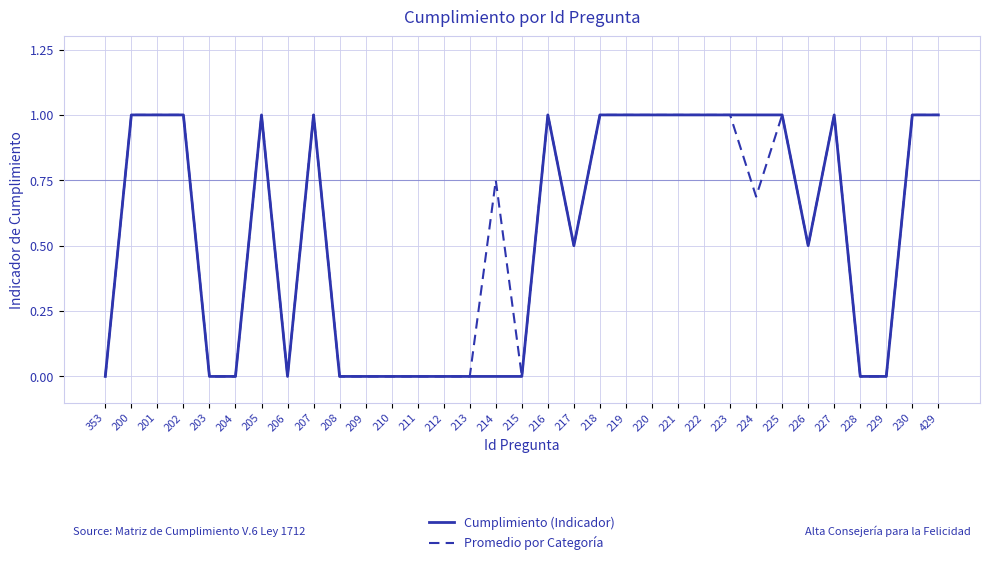

The Promedio por Categoría series shows 0.2 at 226. True or false?

False